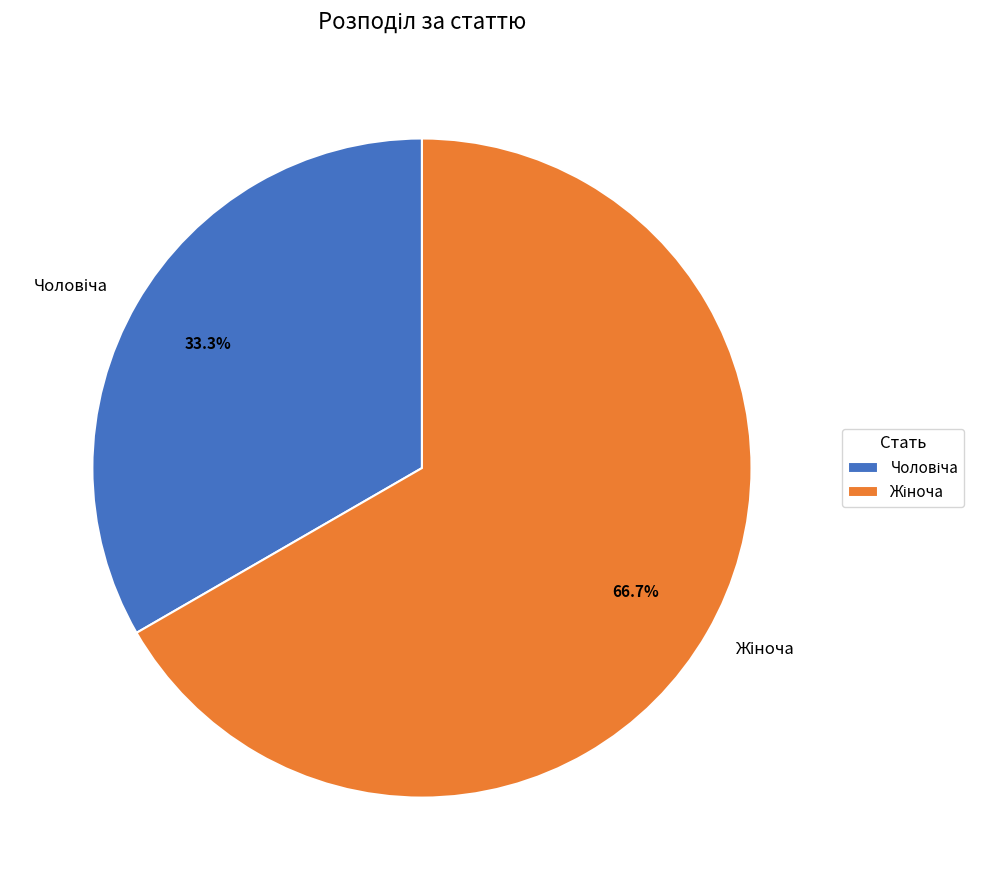

Is there a majority slice in this chart?

Yes